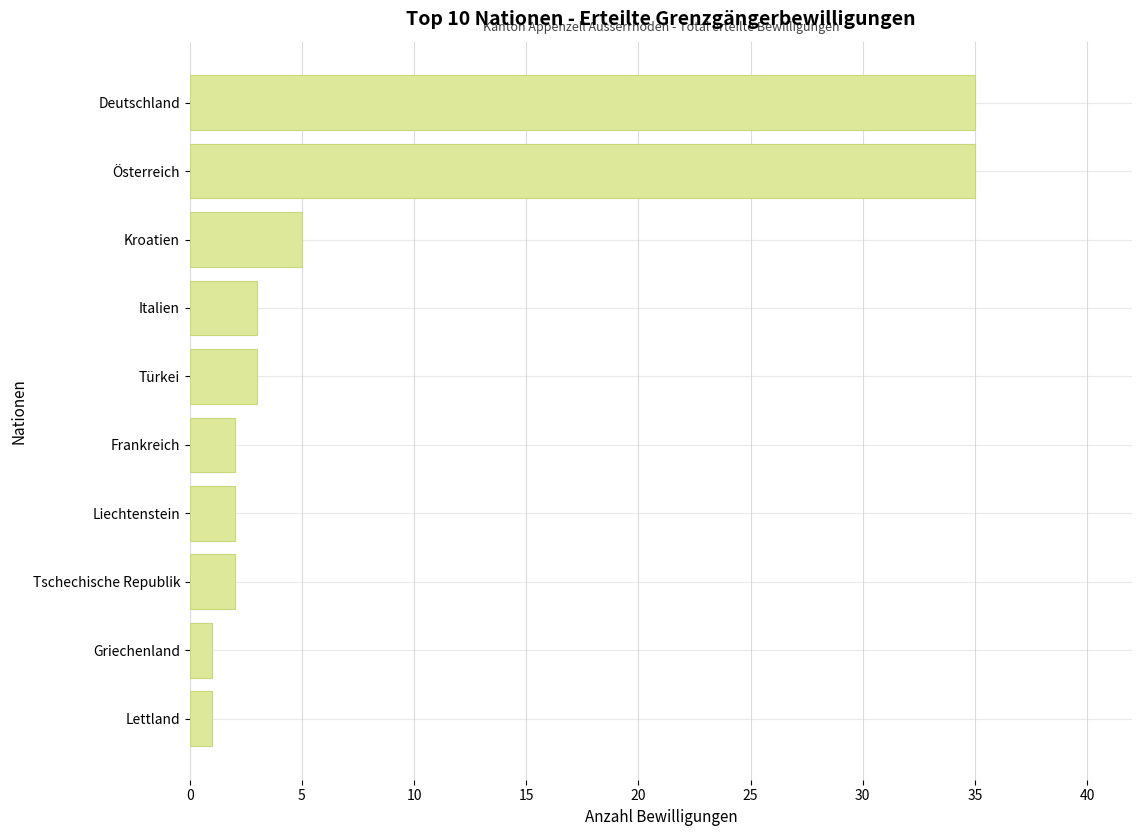

The value at Liechtenstein is 2. True or false?

True